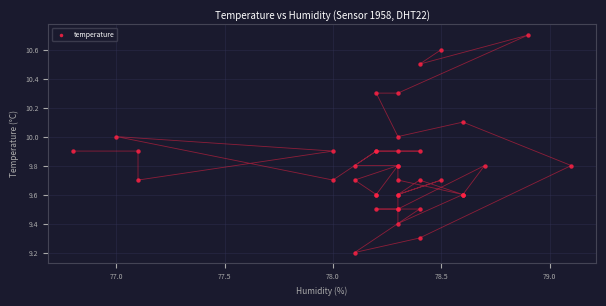

What Y value in the scatter plot is closest to 9?

9.2